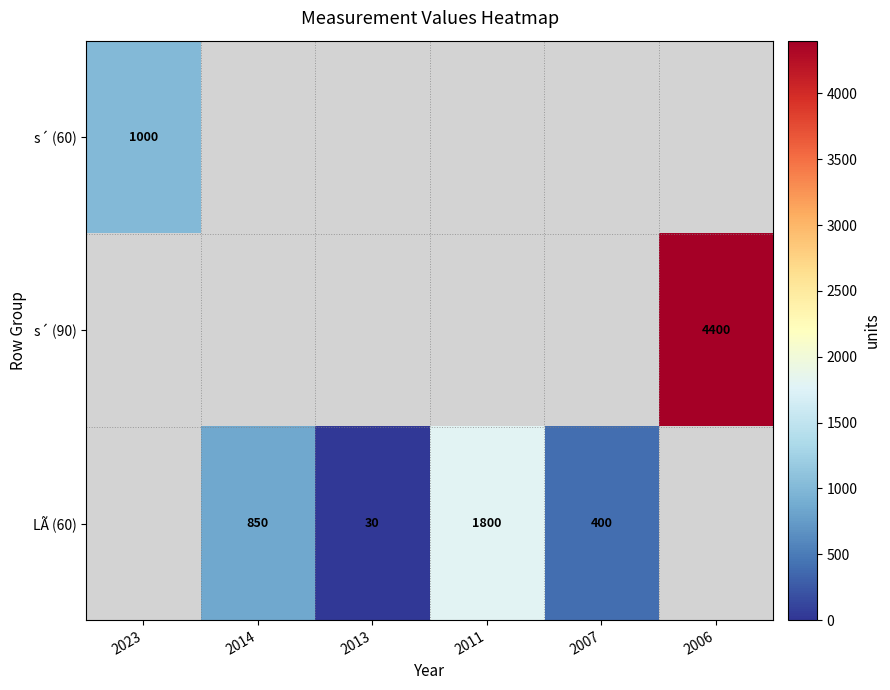

Count the number of data series in this chart.

3